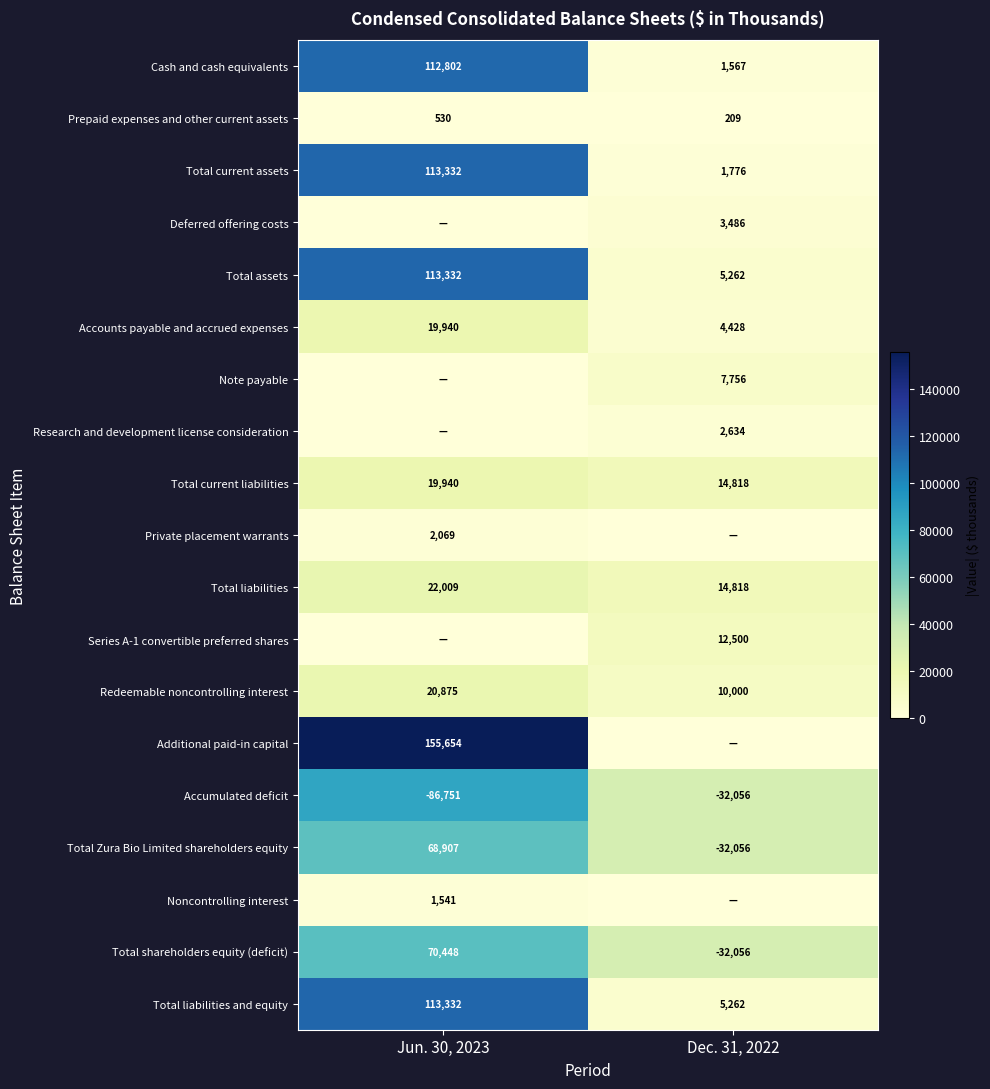

Where is Total liabilities nearest to the value 18413?

Dec. 31, 2022